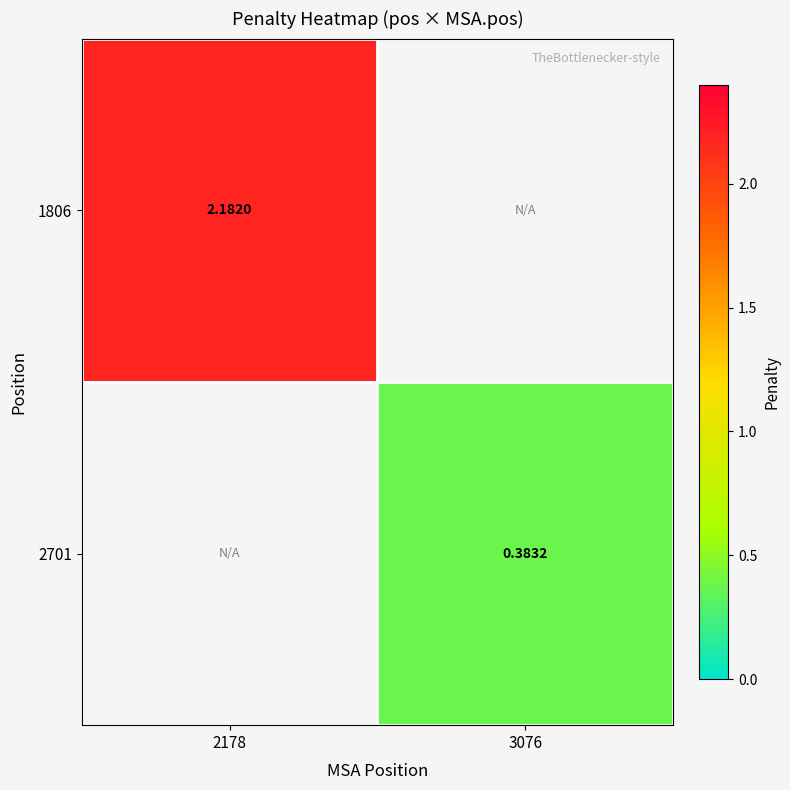

The 1806 series shows 0.8 at 2178. True or false?

False